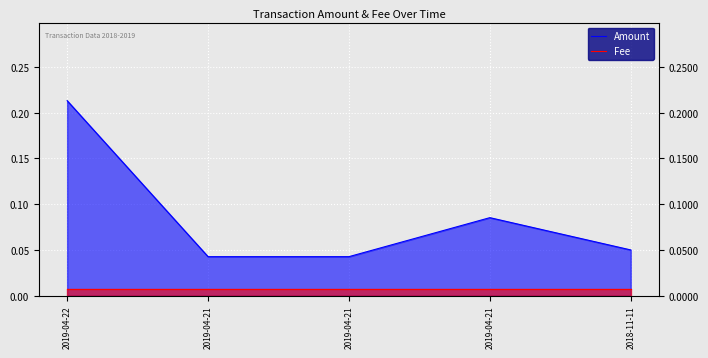

Read the Amount value at 2019-04-22.

0.2